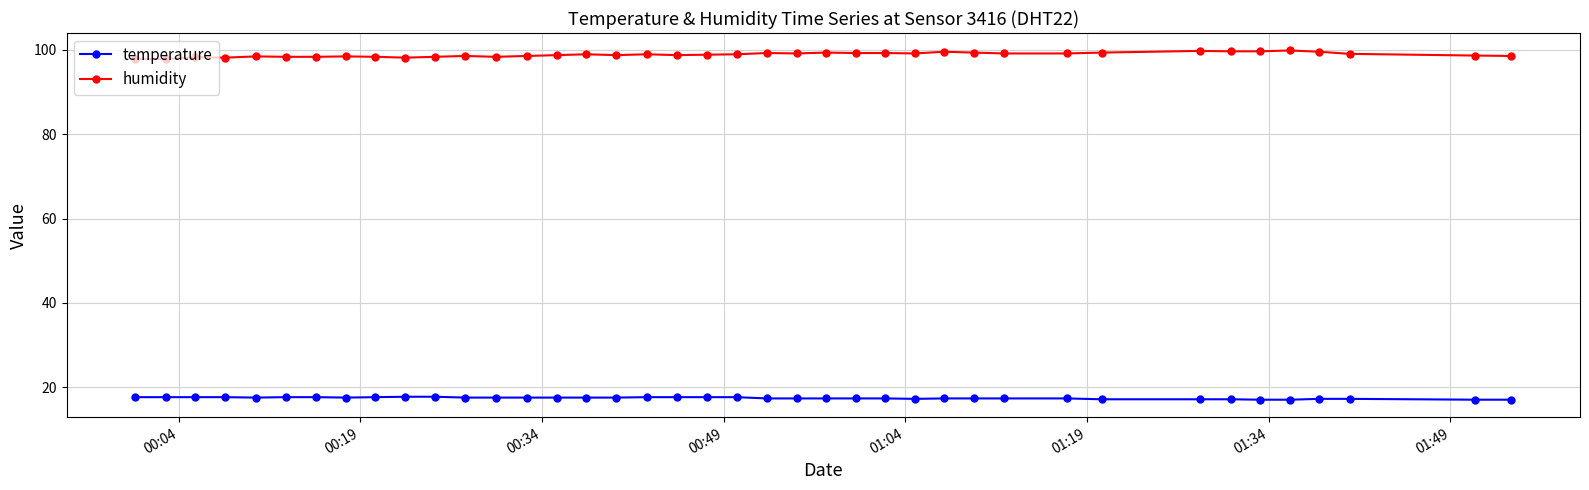

What is the sum of all humidity values?

3952.6